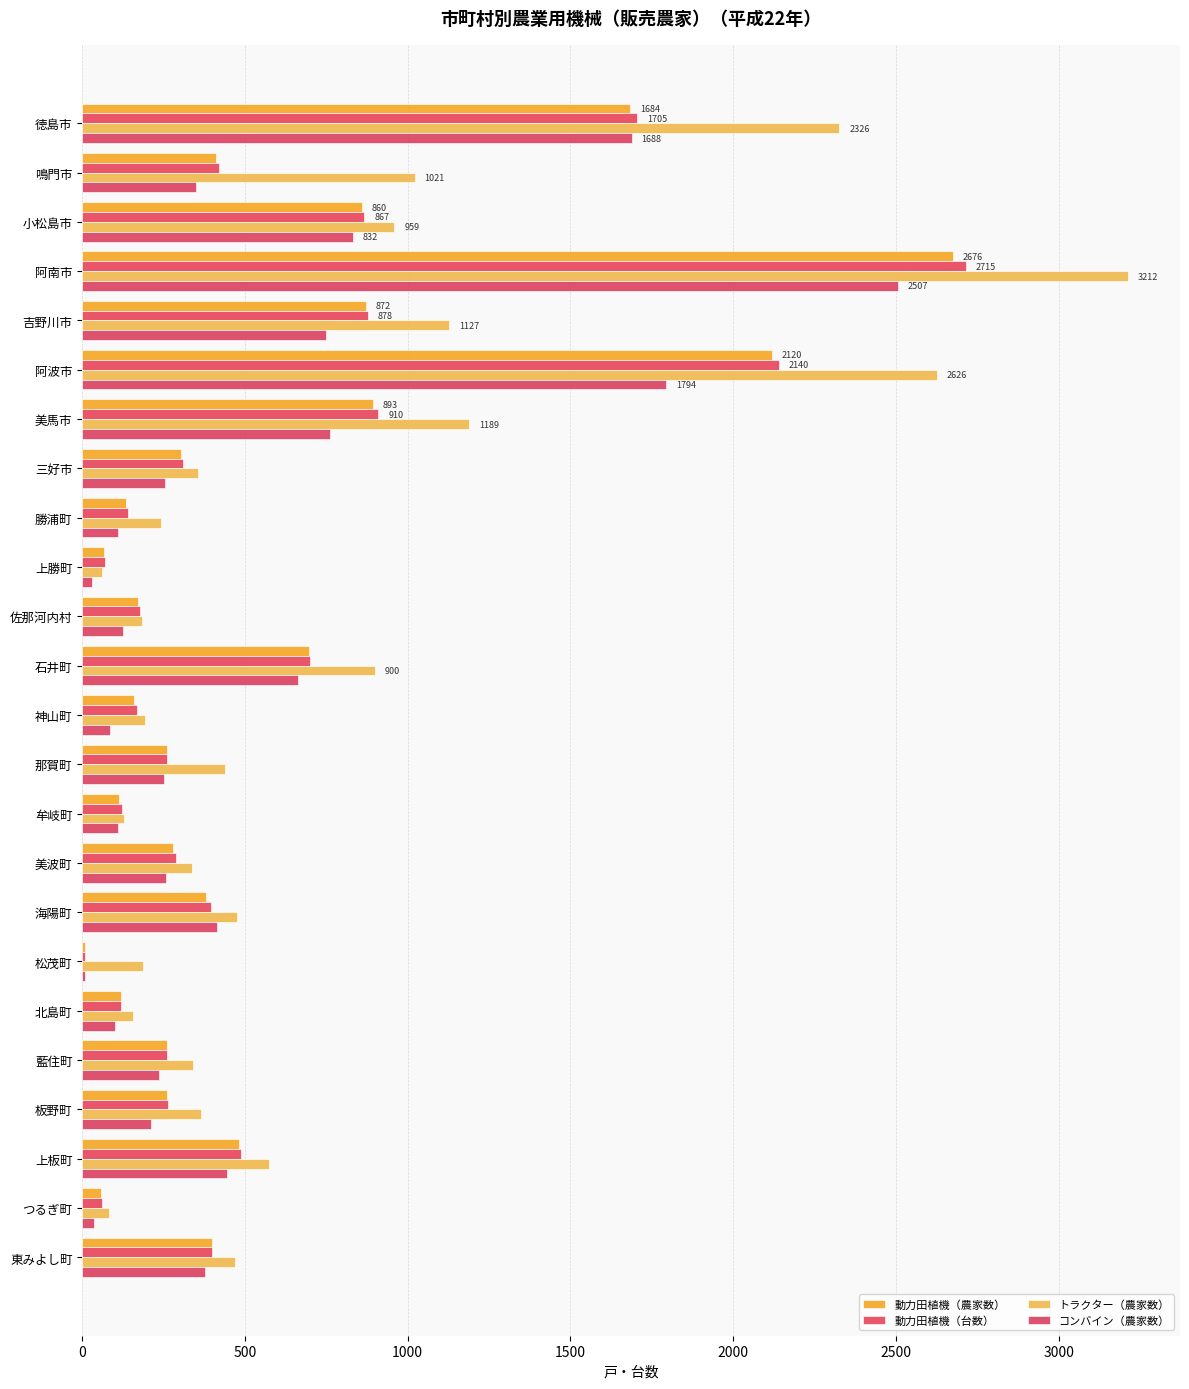

What is the label of the 11th bar from the right?

那賀町